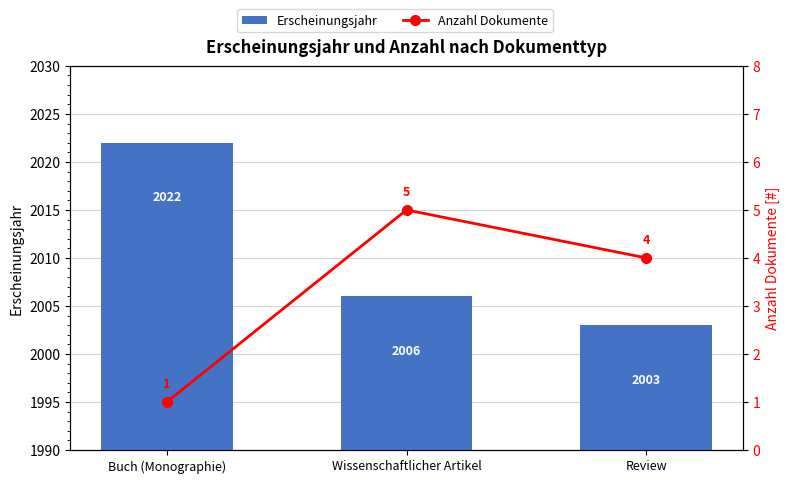

What is the total value across all series at Wissenschaftlicher Artikel?

2011